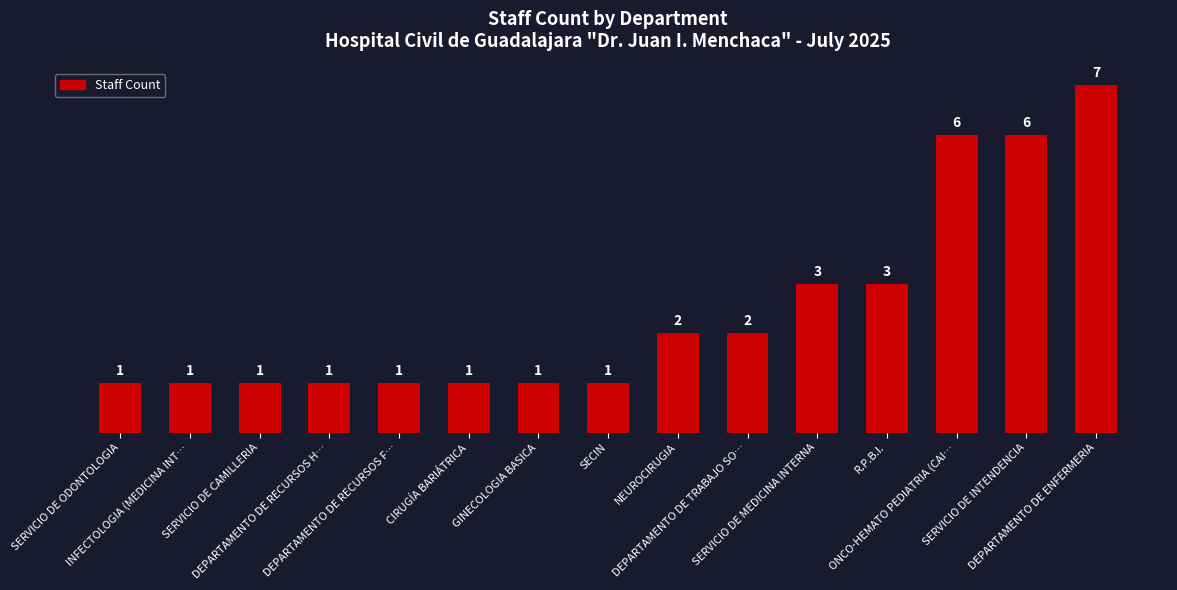

What is the change in value from DEPARTAMENTO DE RECURSOS F… to DEPARTAMENTO DE ENFERMERIA?

+6